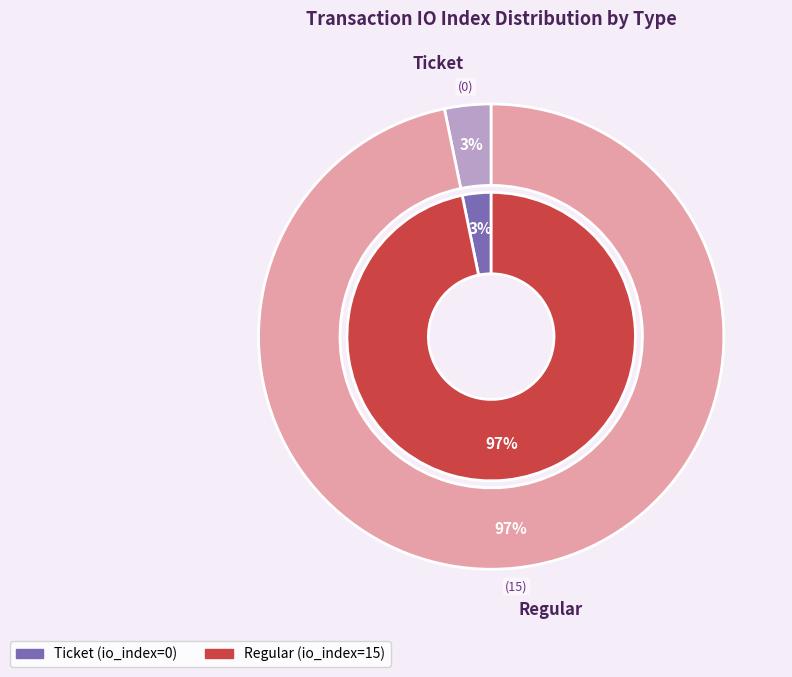

How many slices are in this pie chart?

2